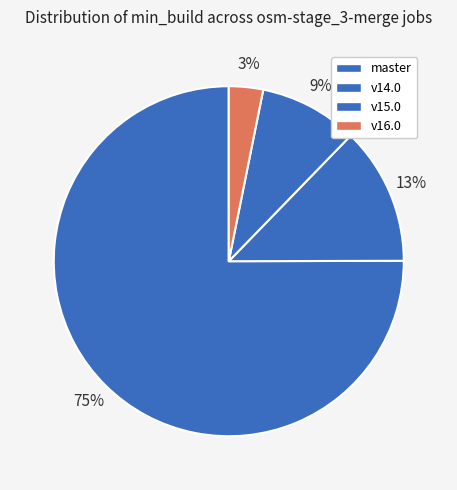

Count the number of slices in the pie.

4